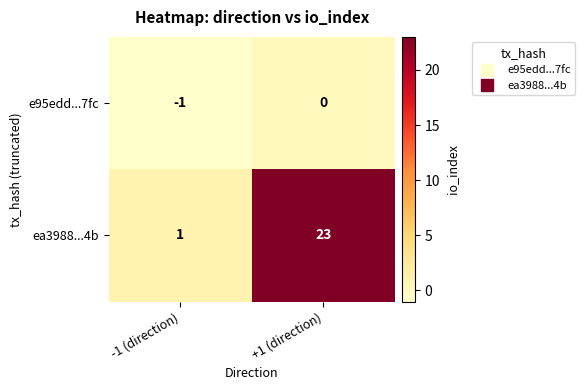

What is the average value of the ea3988...4b series?

12